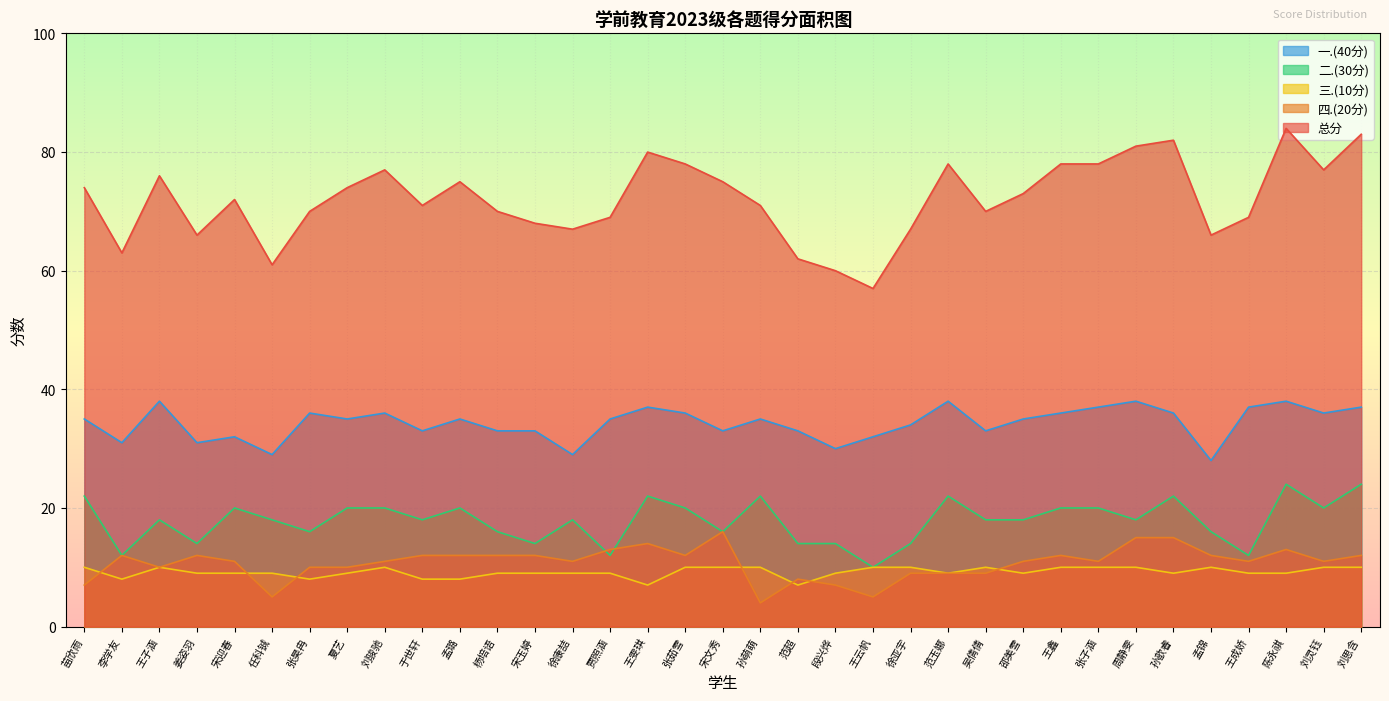

In 三.(10分), how many points are higher than both neighbors (excluding endpoints)?

4